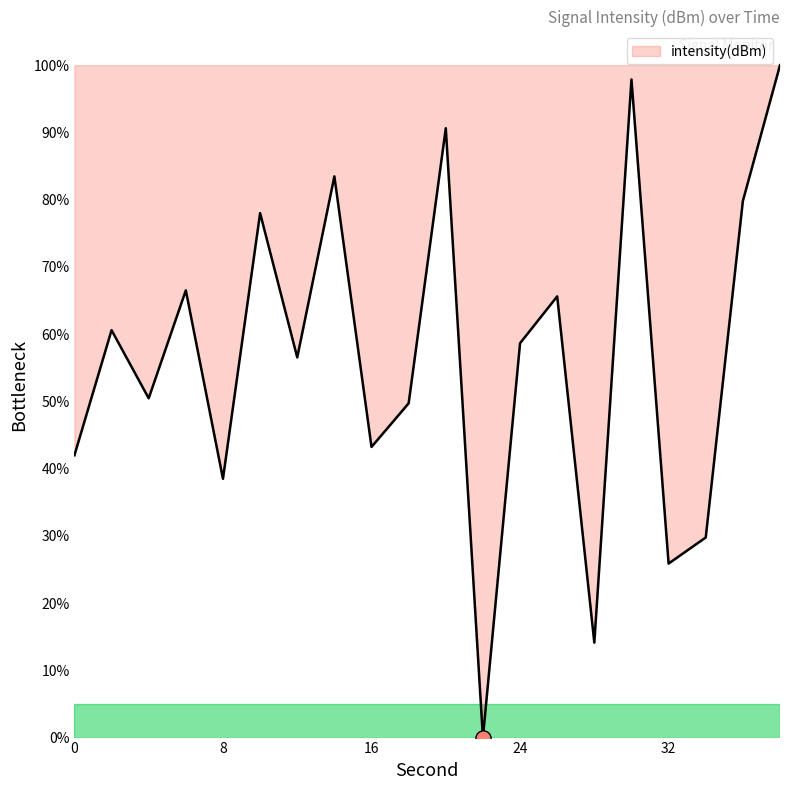

What is the maximum value shown in the chart?

100.0